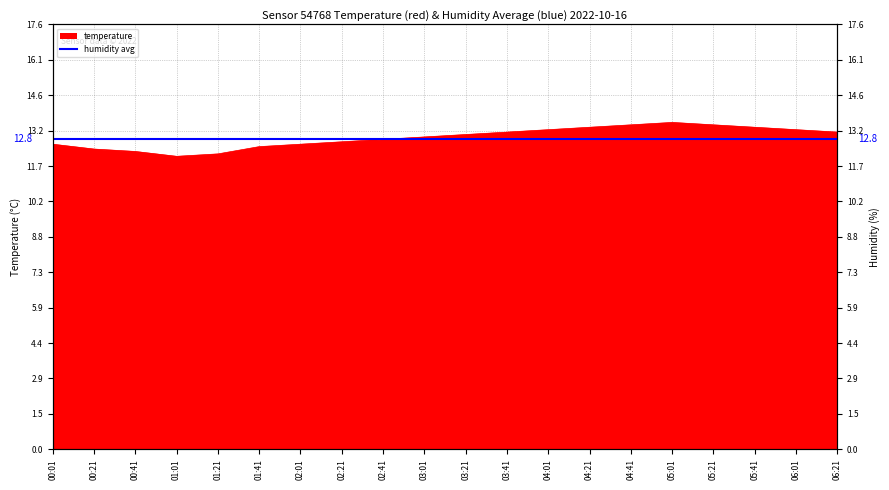

What is the sum of the values at 04:01 and 06:21?

26.3